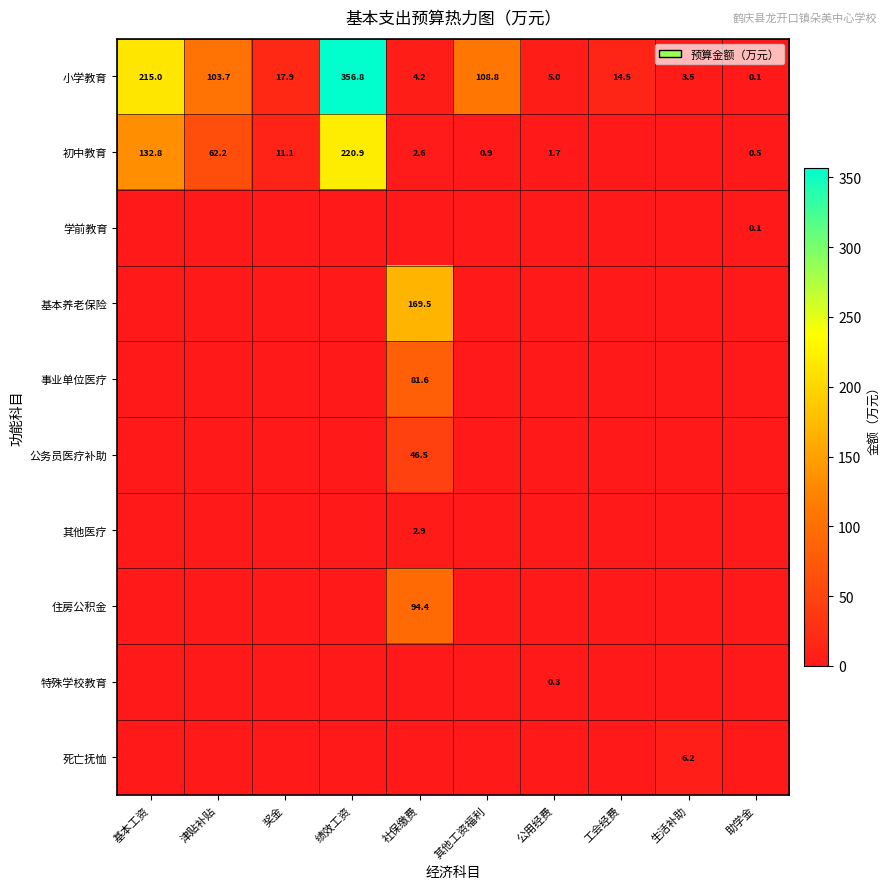

How many values in the 小学教育 series are below 17?

5